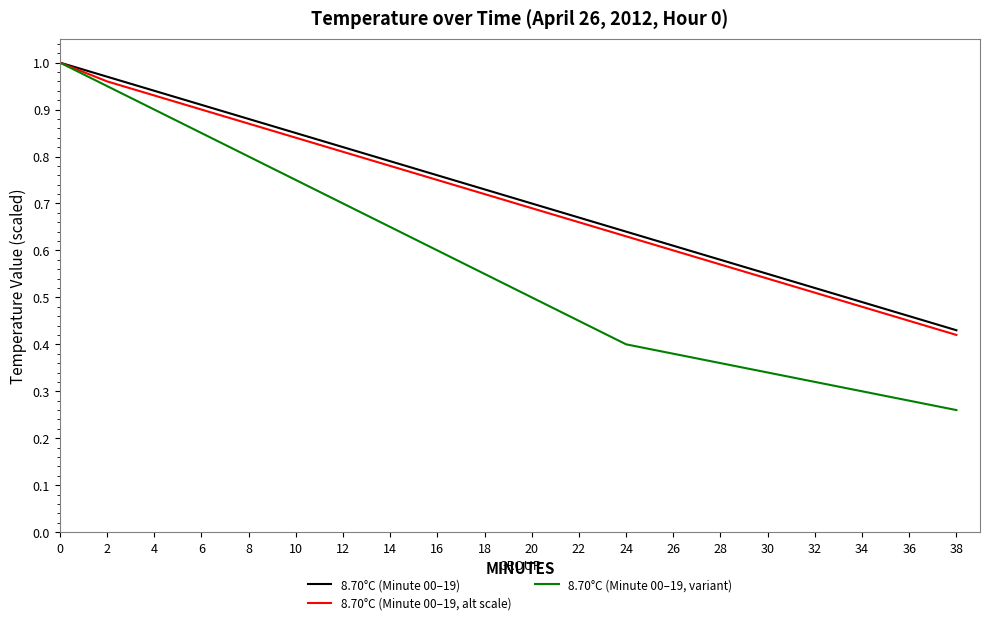

Is it true that 8.70°C (Minute 00–19, variant) equals 0.4 at 28?

True